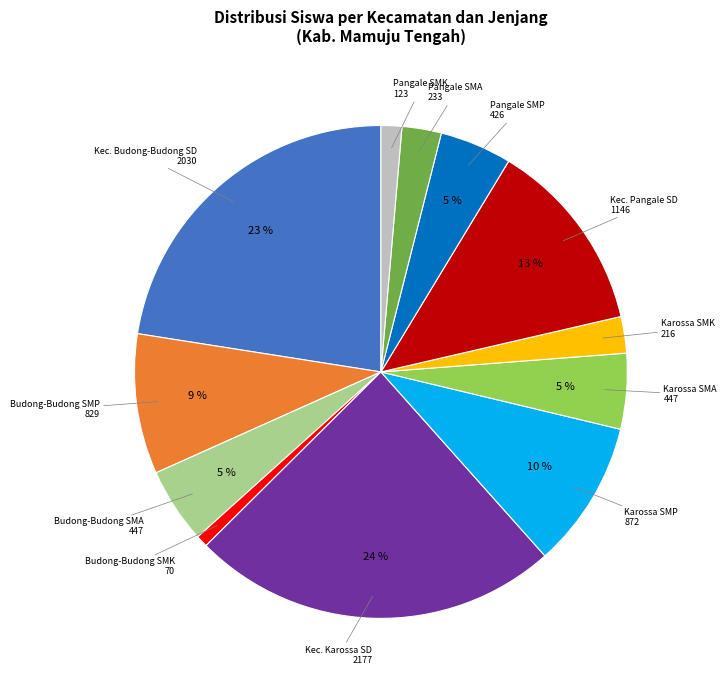

Count the number of slices in the pie.

12